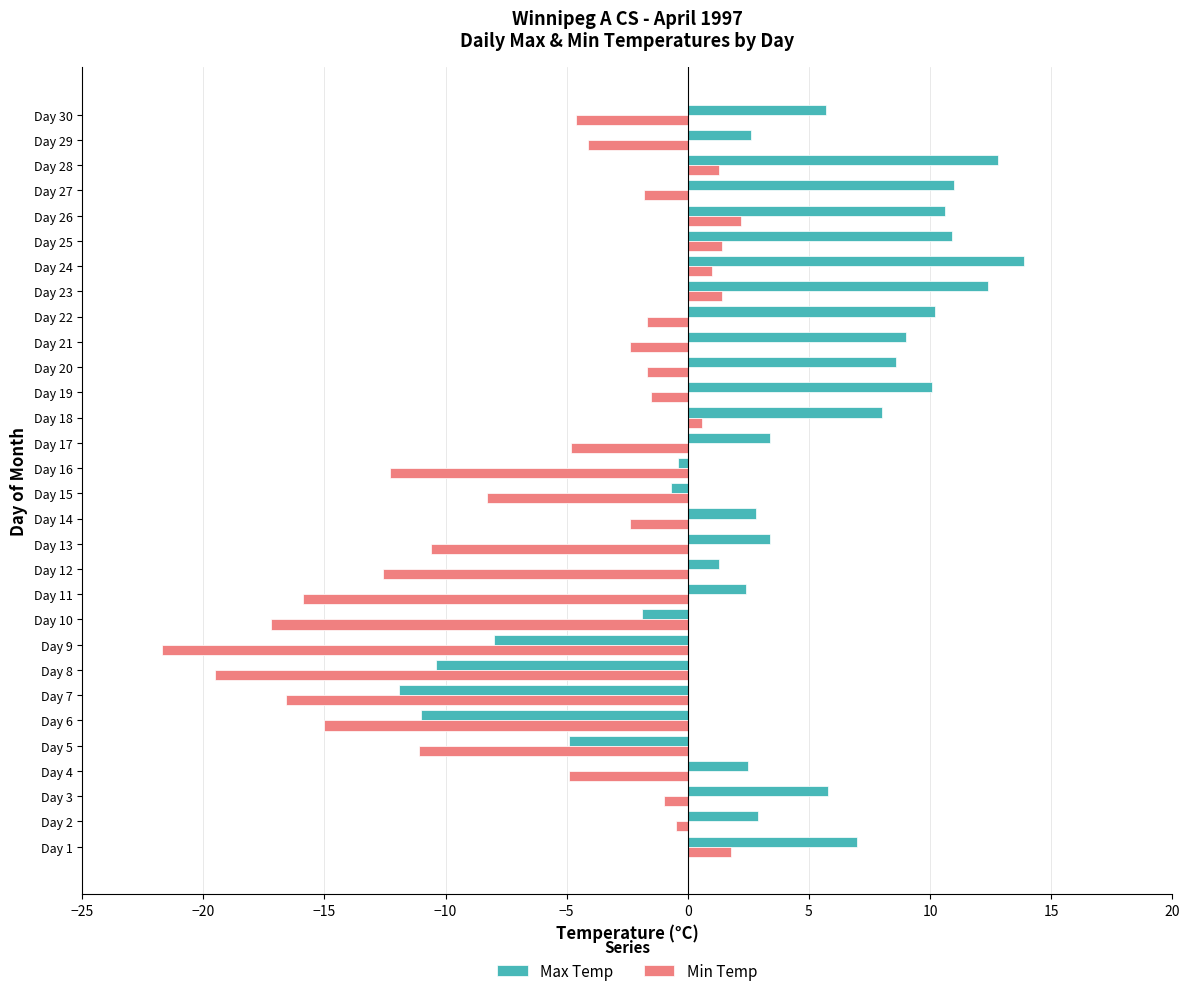

Which category has the lowest value in the Min Temp series?

Day 9